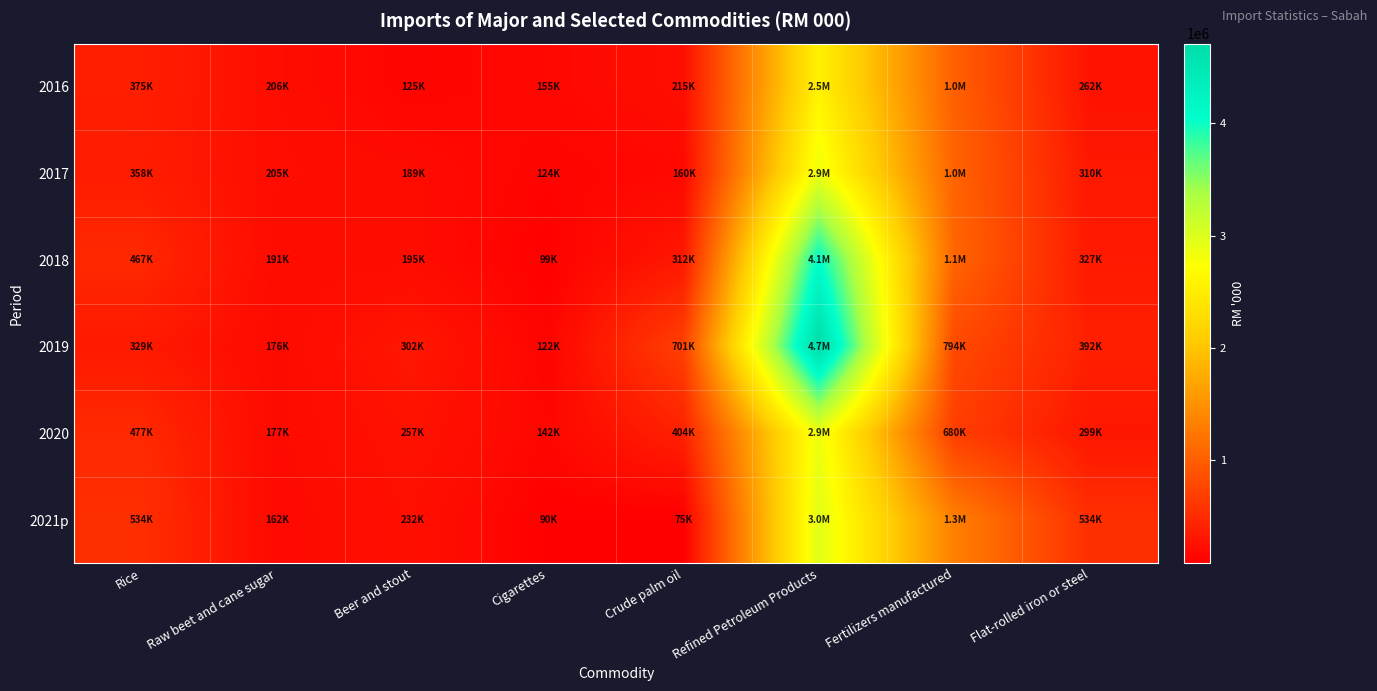

Which label corresponds to the largest value in the chart?

Refined Petroleum Products